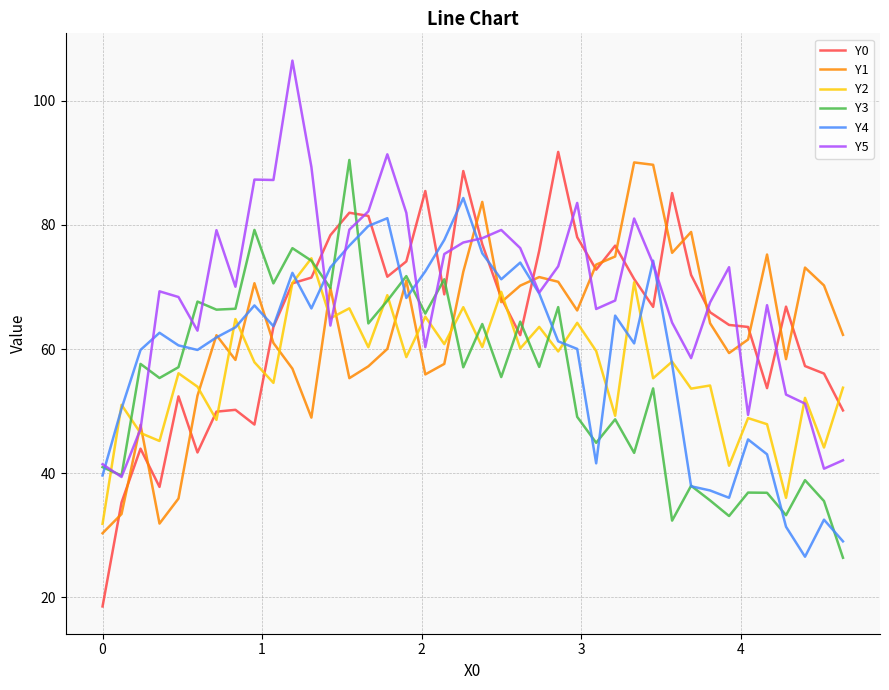

What is the maximum value shown in the chart?

106.5